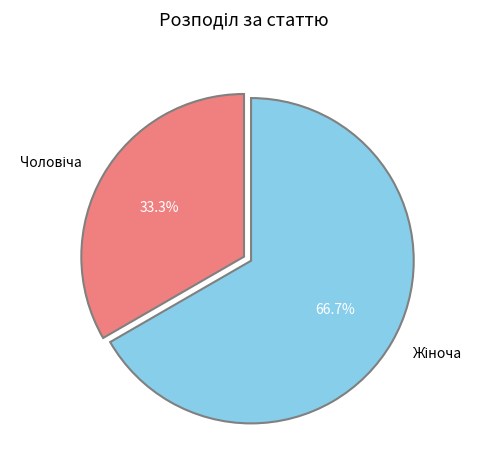

Does any single category account for the majority?

Yes